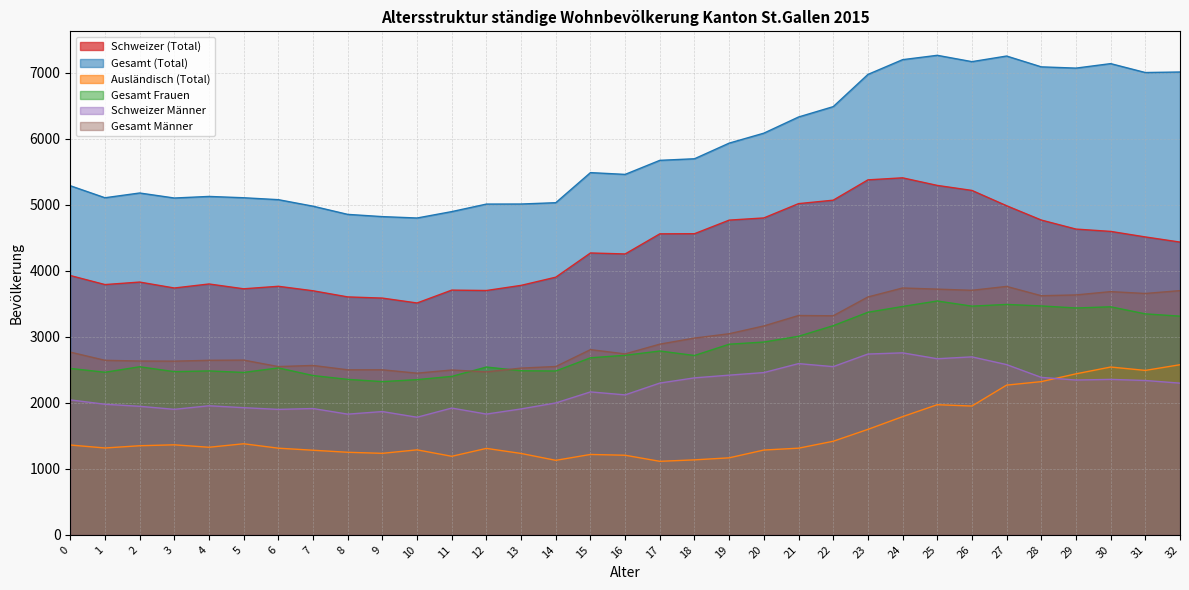

Reading left to right, extract all data points from this chart.

Schweizer (Total): 0=3930	1=3793	2=3831	3=3741	4=3802	5=3729	6=3767	7=3699	8=3606	9=3588	10=3514	11=3709	12=3703	13=3781	14=3905	15=4272	16=4257	17=4562	18=4564	19=4770	20=4803	21=5020	22=5072	23=5380	24=5411	25=5296	26=5220	27=4988	28=4771	29=4634	30=4599	31=4515	32=4437
Gesamt (Total): 0=5291	1=5109	2=5181	3=5105	4=5129	5=5109	6=5080	7=4981	8=4857	9=4823	10=4802	11=4899	12=5013	13=5014	14=5034	15=5490	16=5463	17=5676	18=5700	19=5937	20=6088	21=6333	22=6490	23=6978	24=7202	25=7268	26=7172	27=7257	28=7093	29=7074	30=7142	31=7007	32=7015
Ausländisch (Total): 0=1361	1=1316	2=1350	3=1364	4=1327	5=1380	6=1313	7=1282	8=1251	9=1235	10=1288	11=1190	12=1310	13=1233	14=1129	15=1218	16=1206	17=1114	18=1136	19=1167	20=1285	21=1313	22=1418	23=1598	24=1791	25=1972	26=1952	27=2269	28=2322	29=2440	30=2543	31=2492	32=2578
Gesamt Frauen: 0=2522	1=2464	2=2547	3=2473	4=2484	5=2461	6=2530	7=2414	8=2356	9=2322	10=2352	11=2401	12=2543	13=2487	14=2483	15=2683	16=2721	17=2786	18=2718	19=2889	20=2922	21=3009	22=3170	23=3373	24=3461	25=3544	26=3466	27=3492	28=3469	29=3438	30=3456	31=3349	32=3314
Schweizer Männer: 0=2045	1=1979	2=1948	3=1902	4=1956	5=1927	6=1901	7=1914	8=1829	9=1868	10=1782	11=1921	12=1830	13=1908	14=1999	15=2166	16=2121	17=2300	18=2379	19=2420	20=2459	21=2595	22=2549	23=2740	24=2758	25=2669	26=2697	27=2580	28=2386	29=2346	30=2356	31=2339	32=2299
Gesamt Männer: 0=2769	1=2645	2=2634	3=2632	4=2645	5=2648	6=2550	7=2567	8=2501	9=2501	10=2450	11=2498	12=2470	13=2527	14=2551	15=2807	16=2742	17=2890	18=2982	19=3048	20=3166	21=3324	22=3320	23=3605	24=3741	25=3724	26=3706	27=3765	28=3624	29=3636	30=3686	31=3658	32=3701